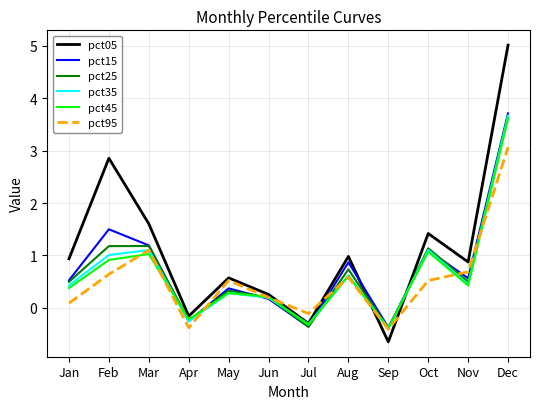

Read the pct45 value at May.

0.3